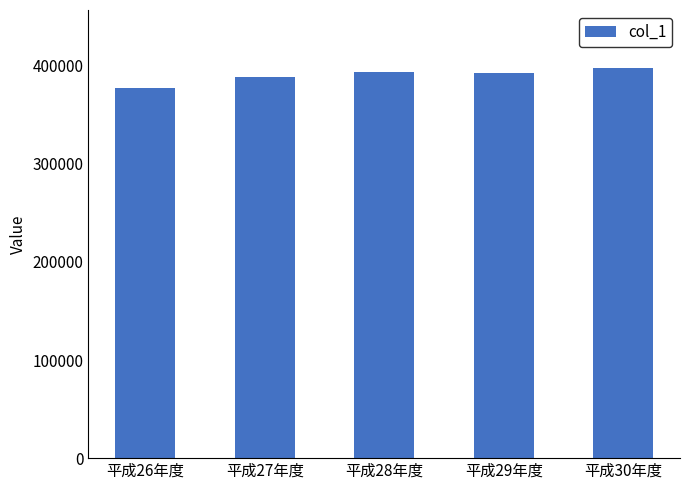

Between 平成26年度 and 平成28年度, which is larger?

平成28年度